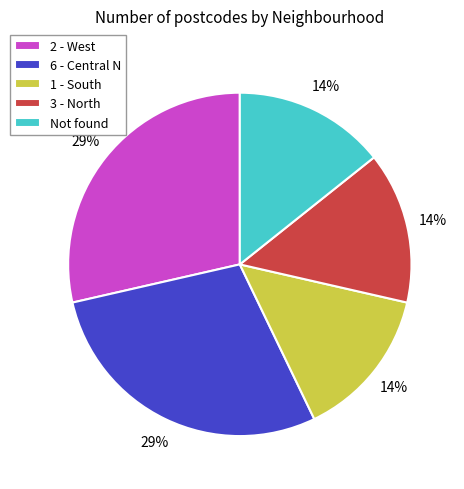

Is there a majority slice in this chart?

No